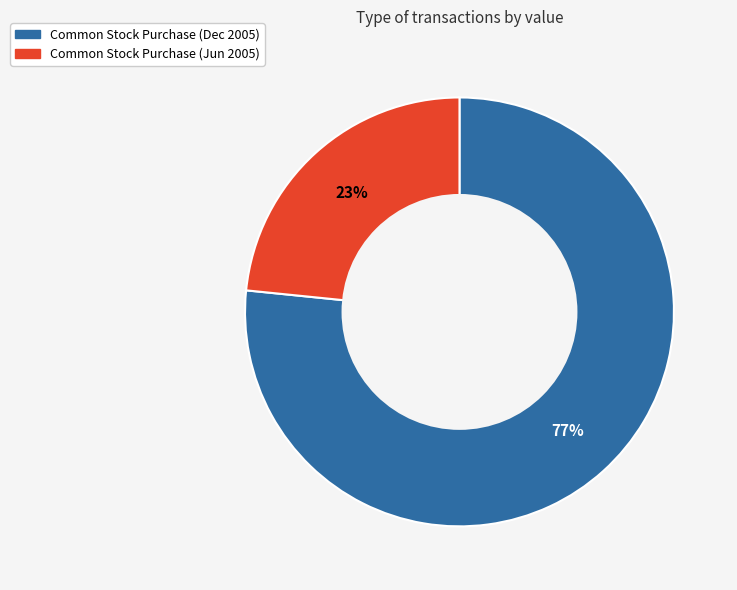

Which category has the smallest portion of the pie?

Common Stock Purchase (Jun 2005)